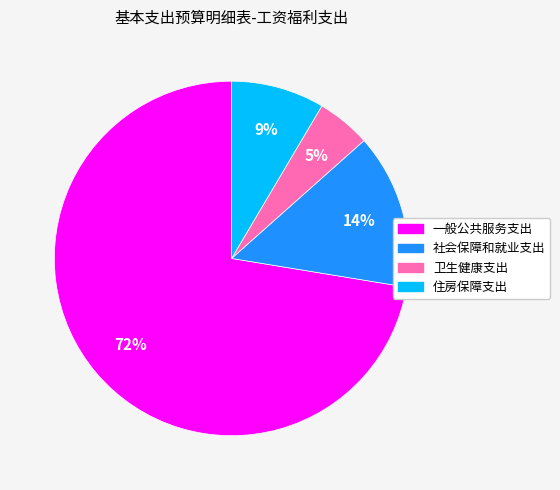

To the nearest percent, what is the difference between the 一般公共服务支出 and 卫生健康支出 slice percentages?

67%